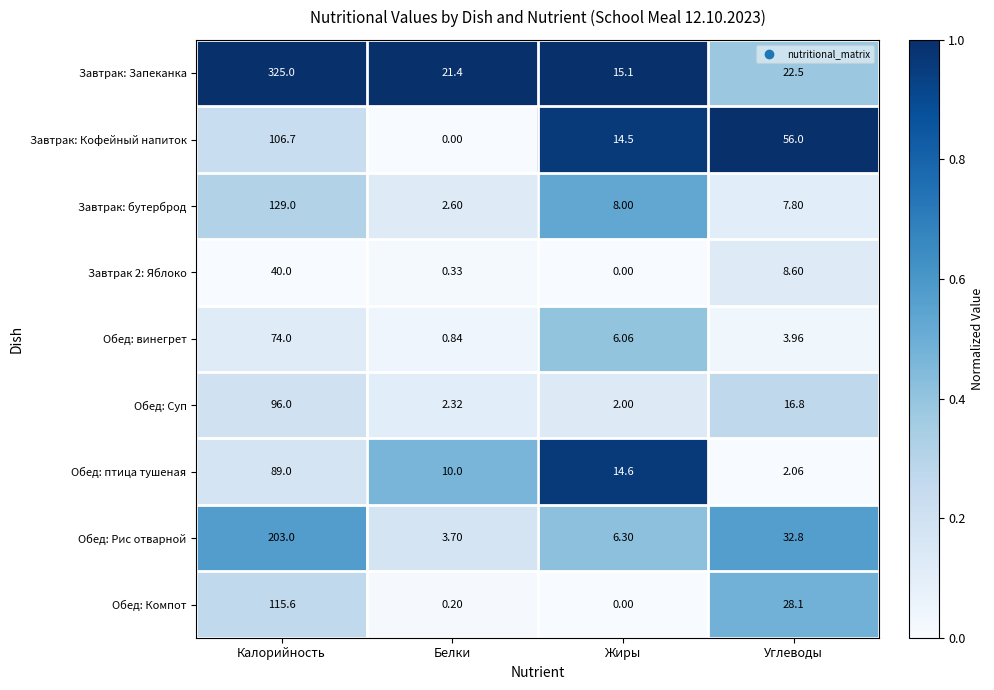

At which category is the sum across all series the highest?

Калорийность